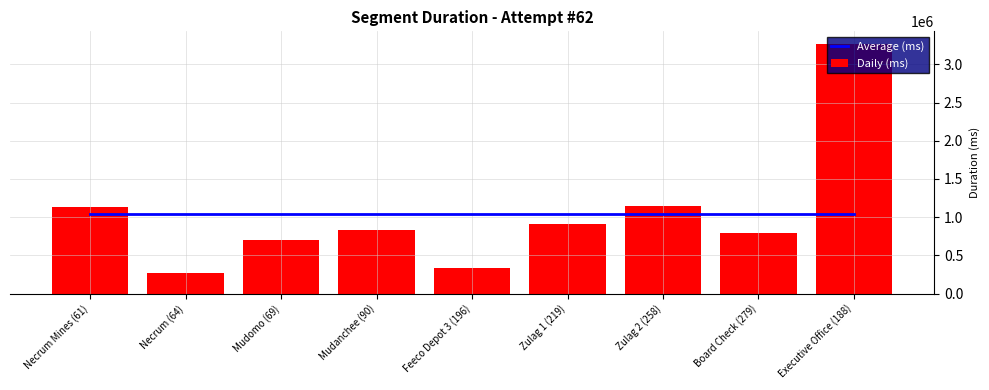

At which category does the chart reach its minimum across all series?

Necrum (64)